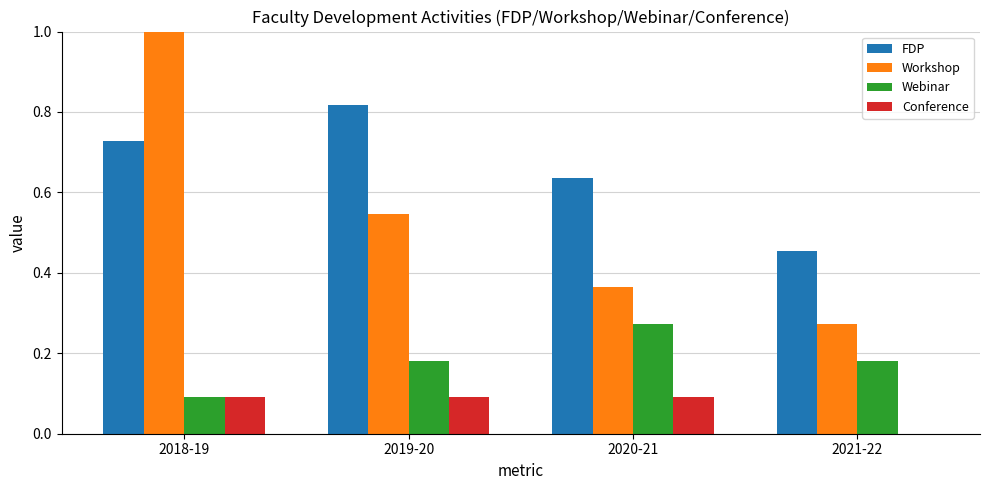

Which series has the largest total across all categories?

FDP